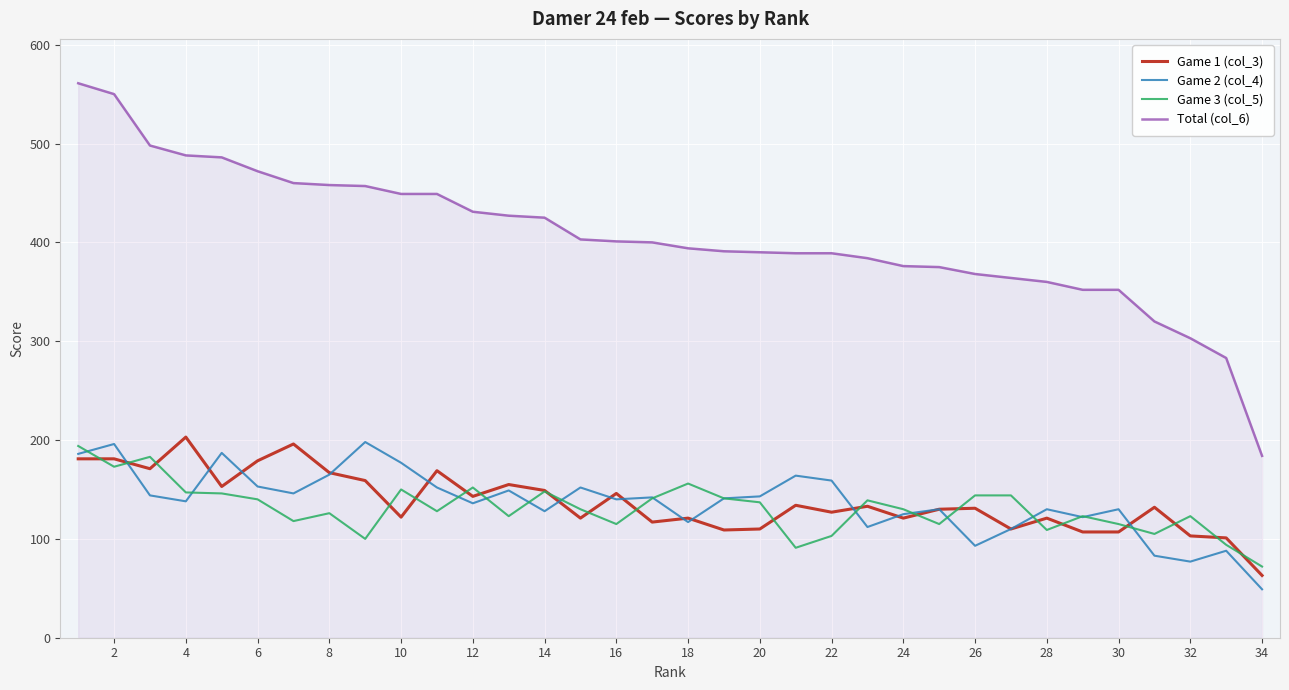

Which series has the widest spread of values?

Total (col_6)